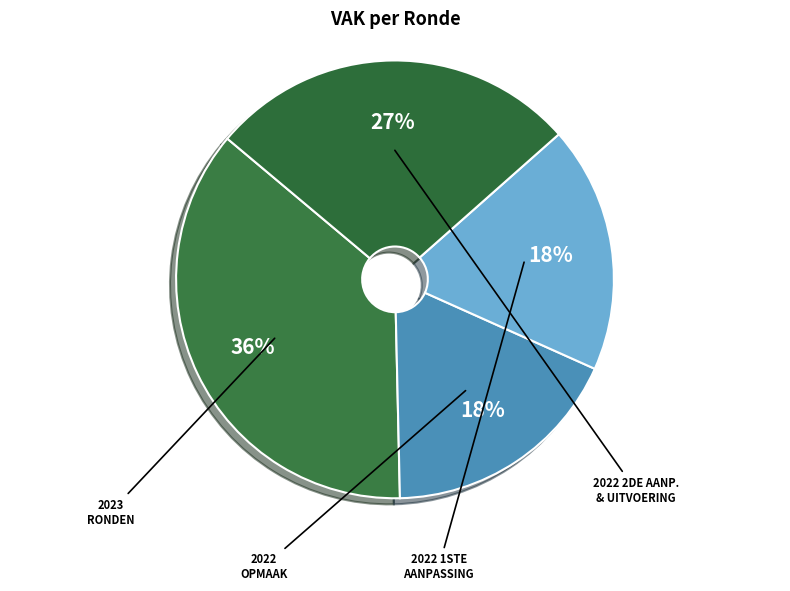

How many segments does this pie chart have?

4